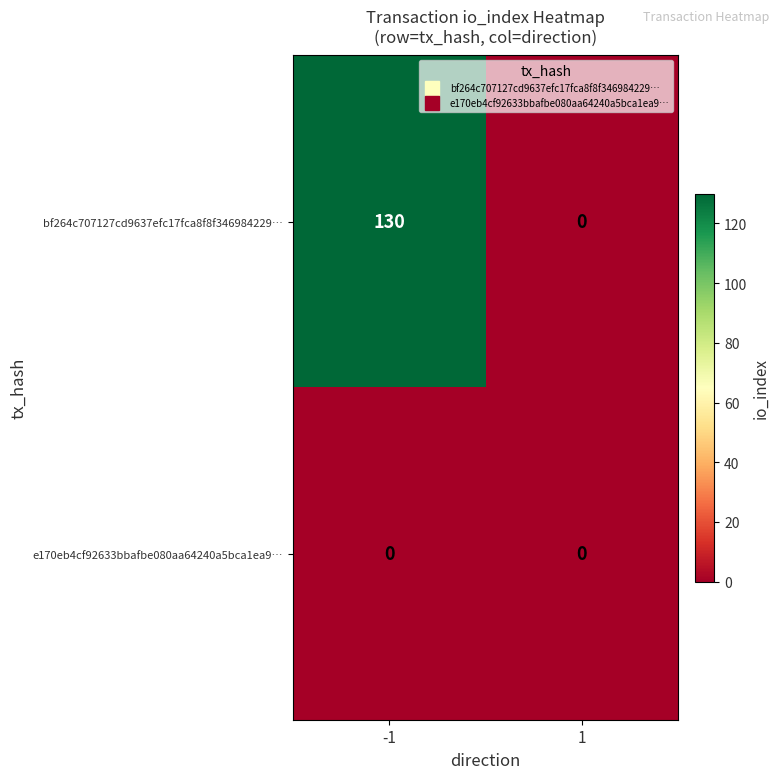

What is the difference between the highest and lowest values at -1?

130